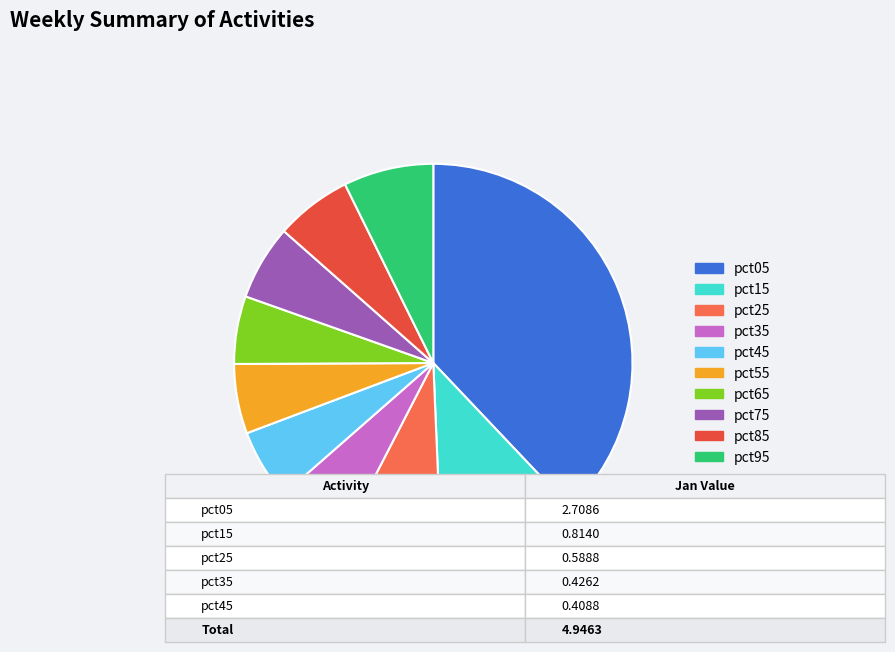

The pct95 slice represents 12% of the pie. True or false?

False